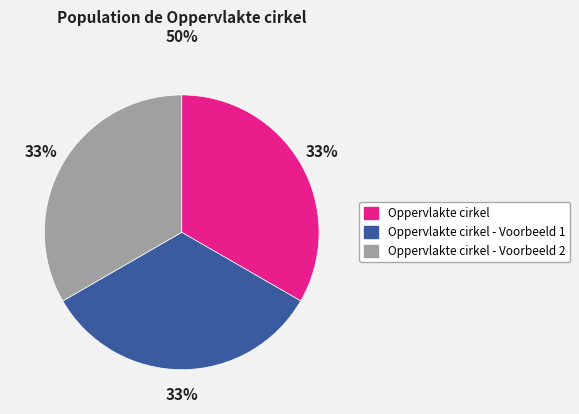

To the nearest percent, what is the average slice percentage?

33%